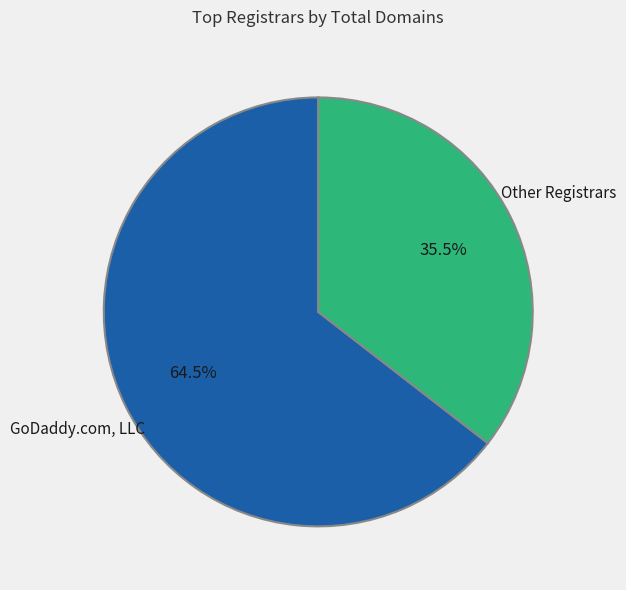

How many segments does this pie chart have?

2